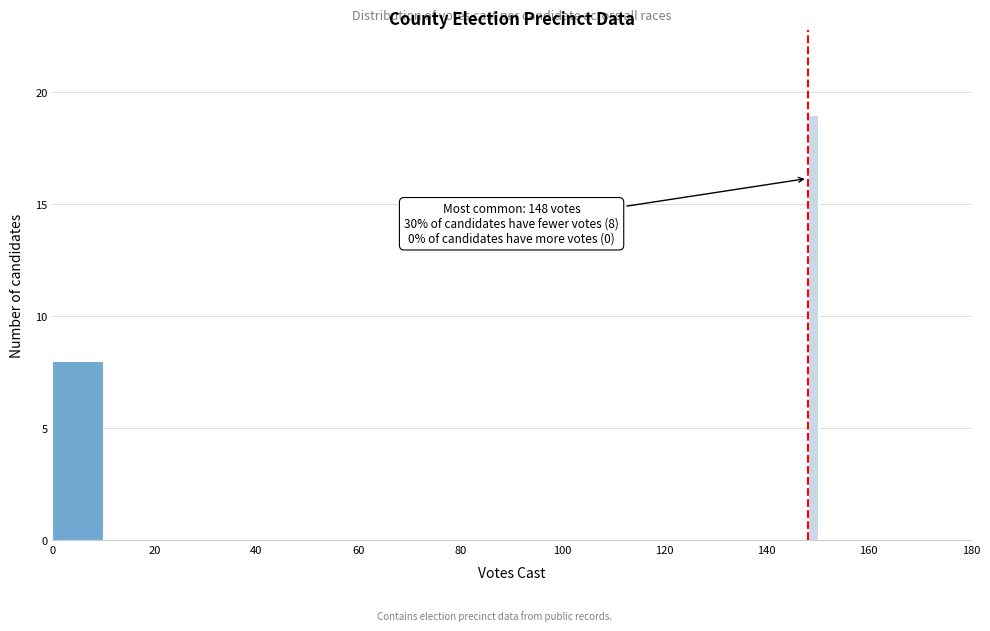

Around what value on the x-axis is the tallest bar? Give the approximate position of its centre, as read against the axis.

150